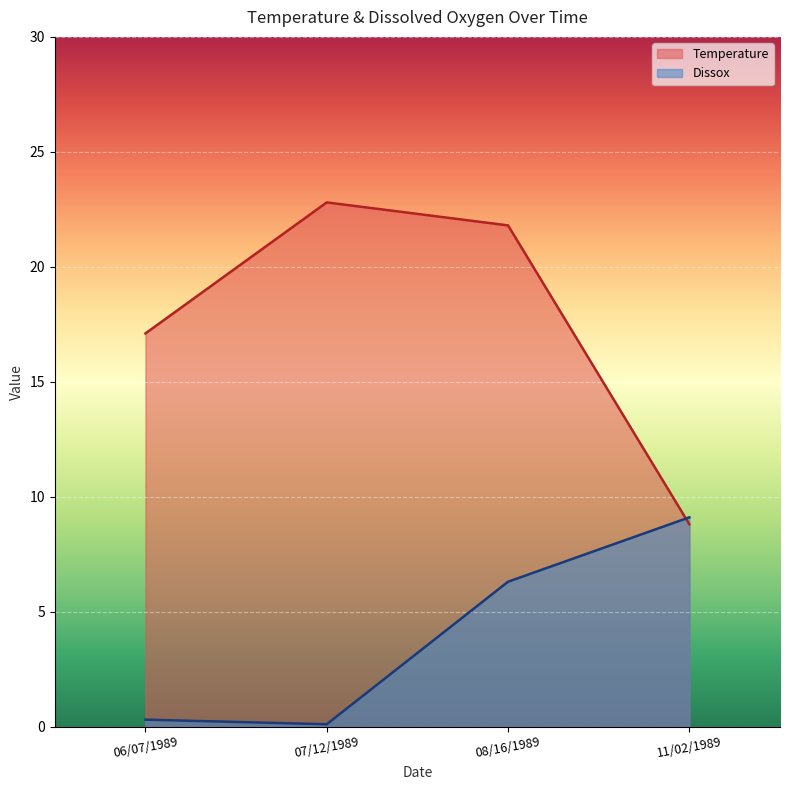

What value does the Temperature series have at 08/16/1989?

21.8